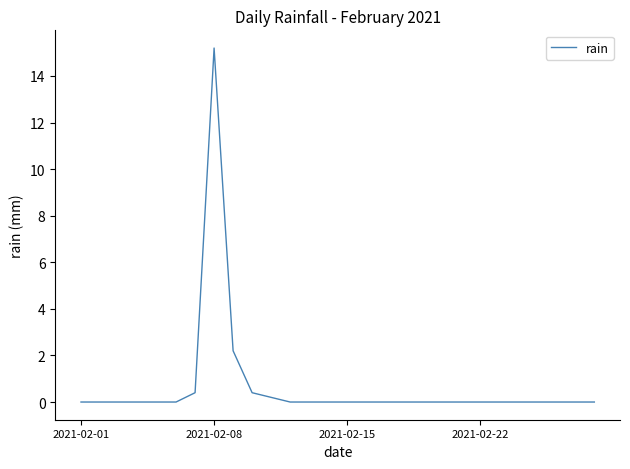

What is the greatest value displayed?

15.2